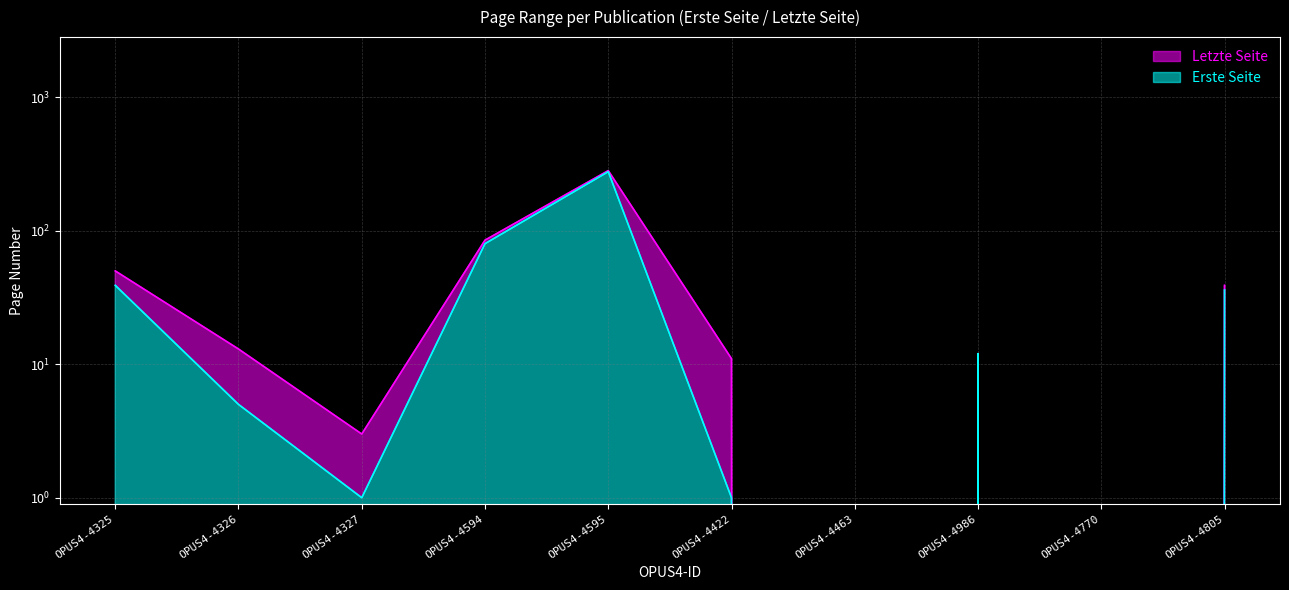

What is the greatest value displayed?

282